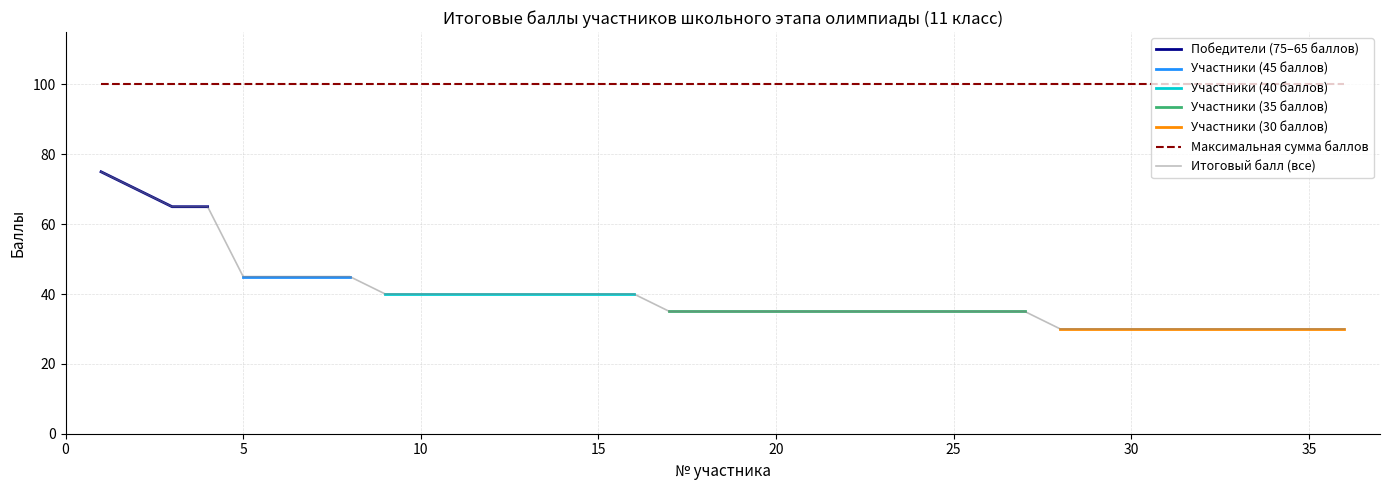

What is the maximum value for Итоговый балл (все)?

75